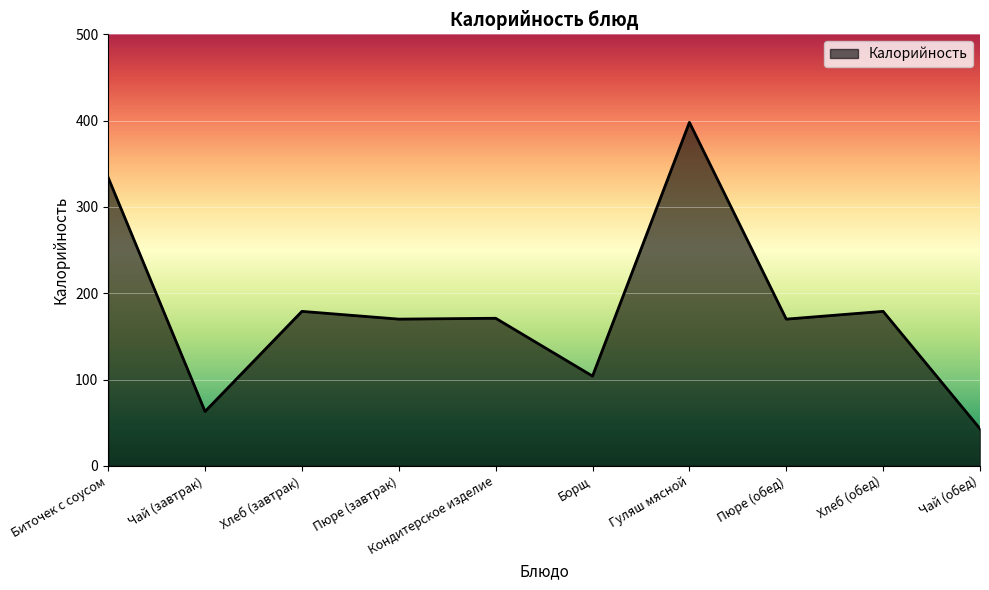

Which category has the lowest value across all series?

Чай (обед)